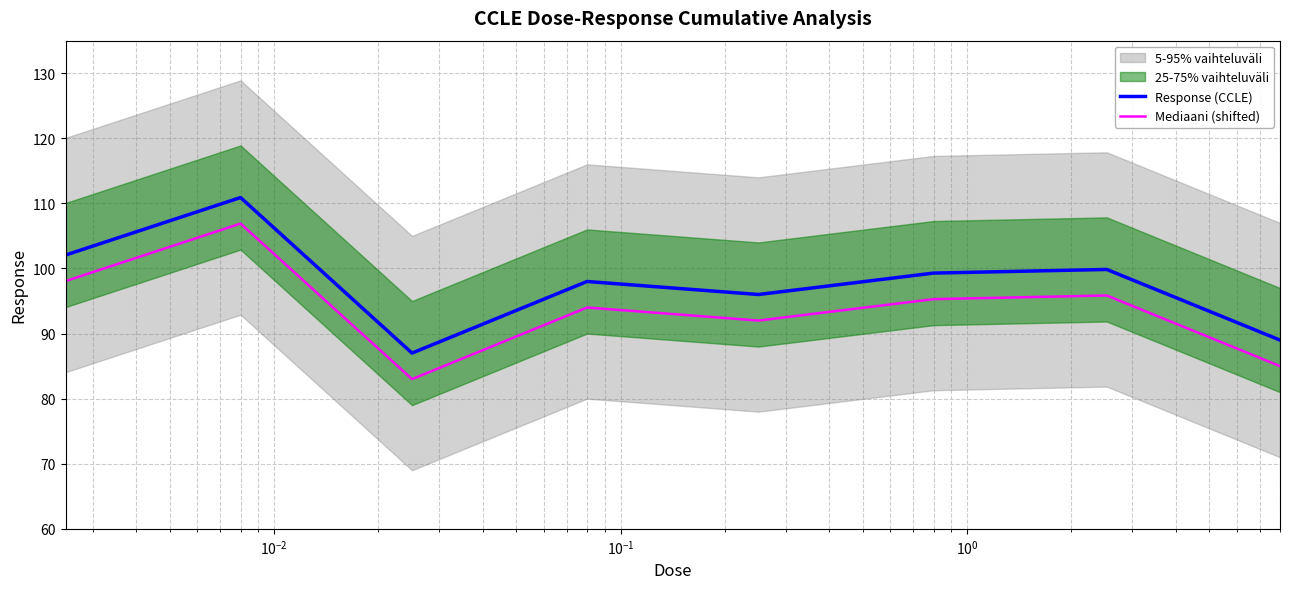

What is the minimum value for Response (CCLE)?

87.0